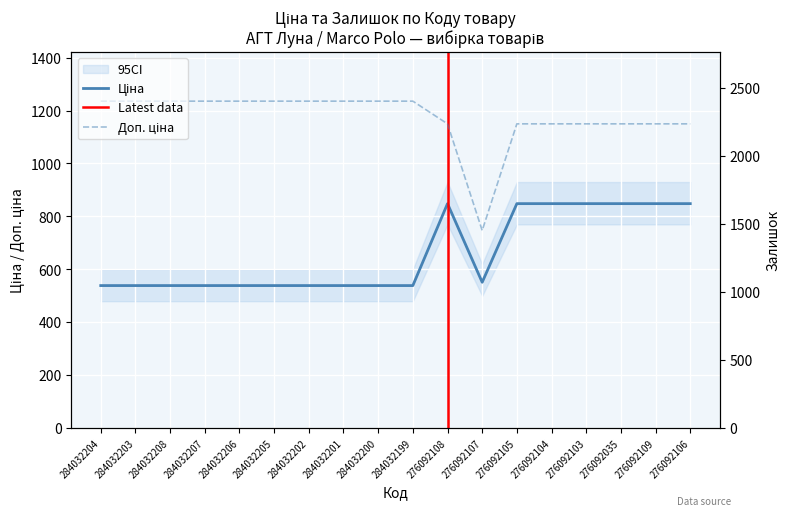

How many values in the Залишок series are below 1153?

9